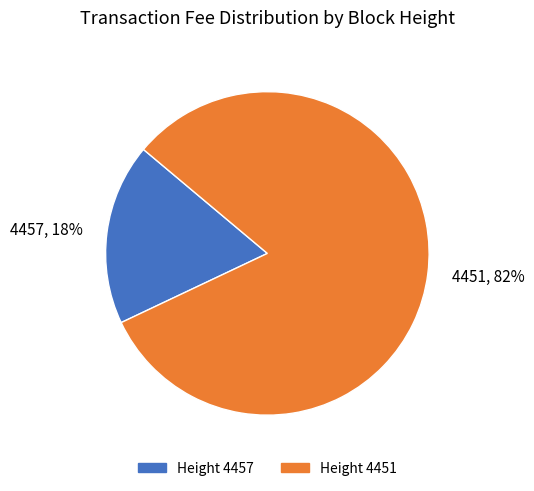

Rank the categories by value from lowest to highest.

4457, 4451